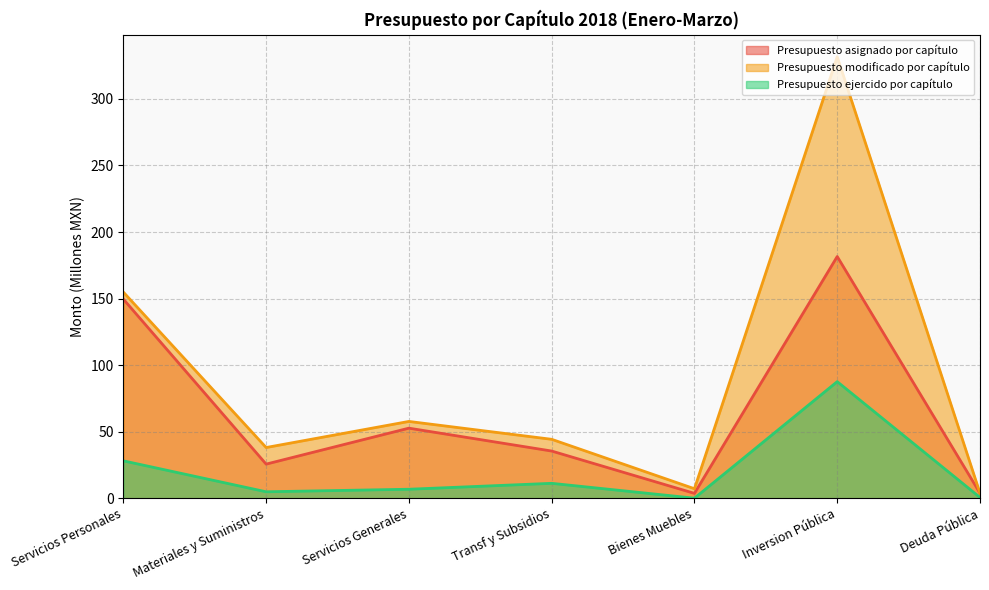

What is the difference between the maximum and minimum values in the Presupuesto ejercido por capítulo series?

87.5